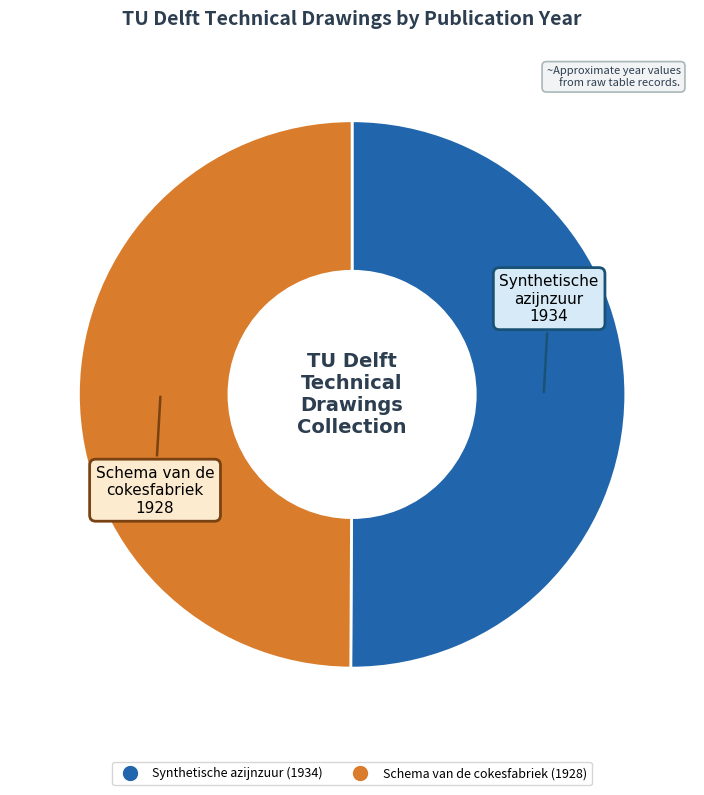

Is the sum of Synthetische azijnzuur (1934) and Schema van de cokesfabriek (1928) greater than half?

Yes